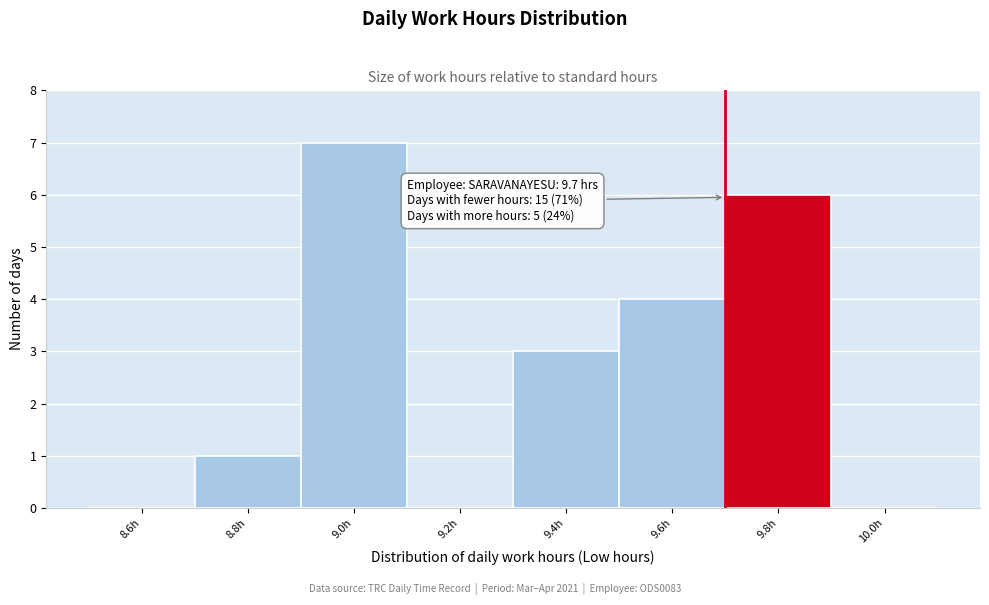

Which range on the x-axis has the tallest bar?

8.9 to 9.1